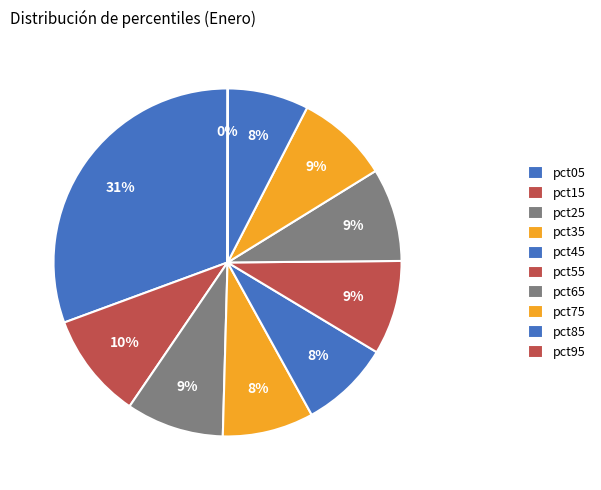

Which slice is the largest?

pct05